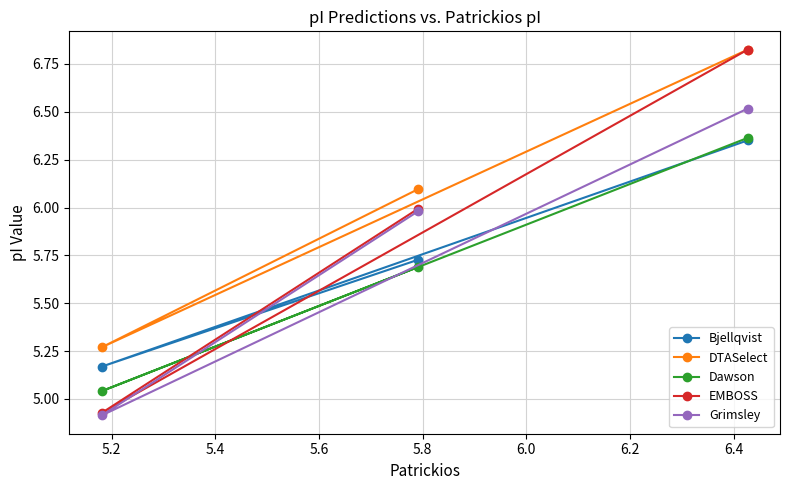

What is the minimum value shown in the chart?

4.9